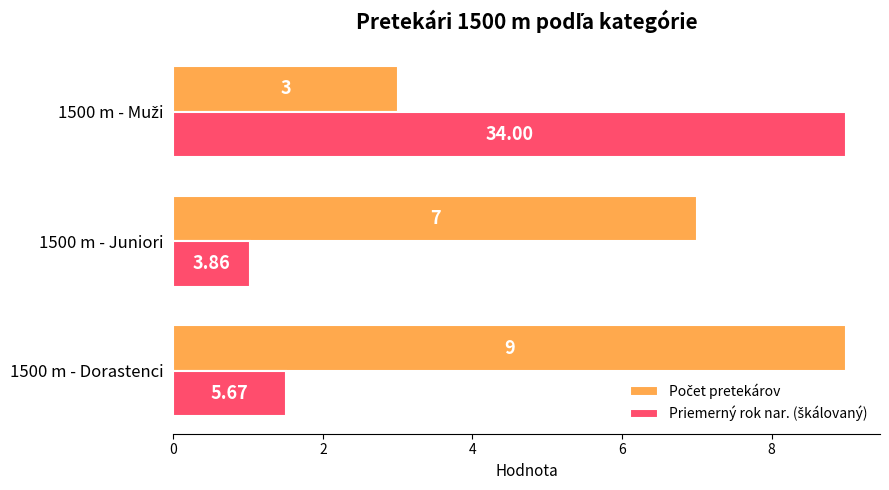

How many data points does each series have?

3